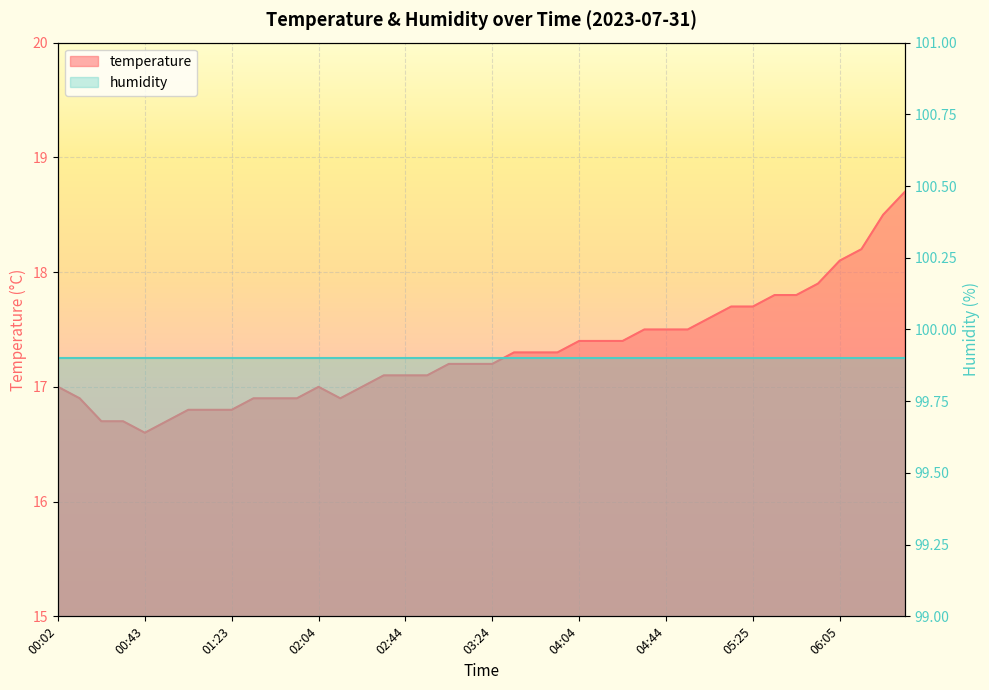

How many data points are less than 17?

12